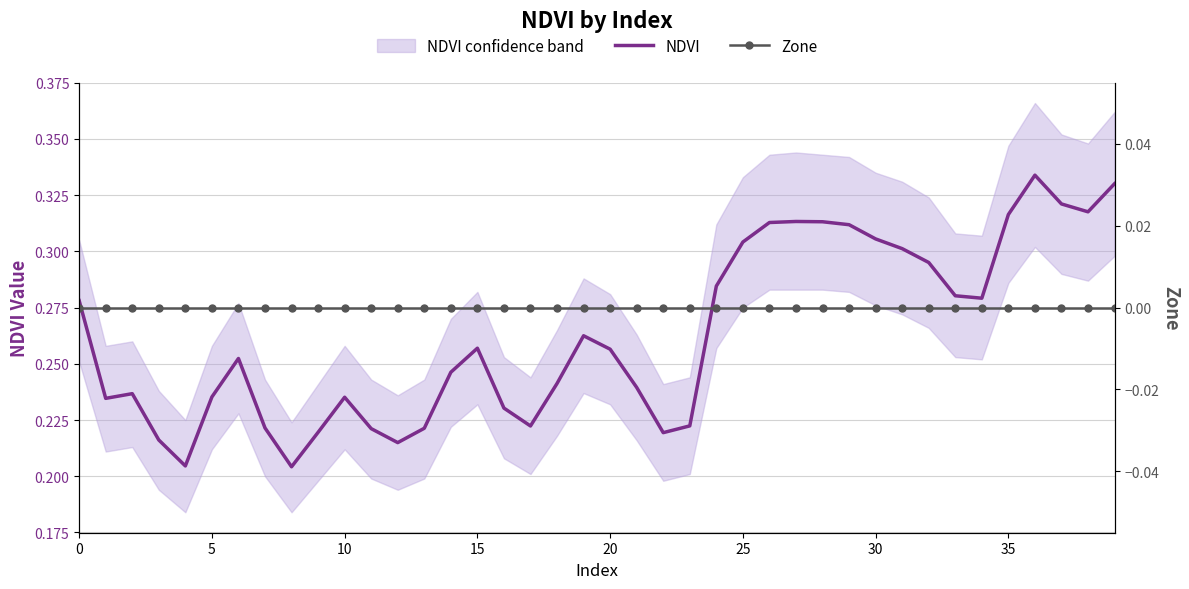

What is the sum of all NDVI values?

10.5